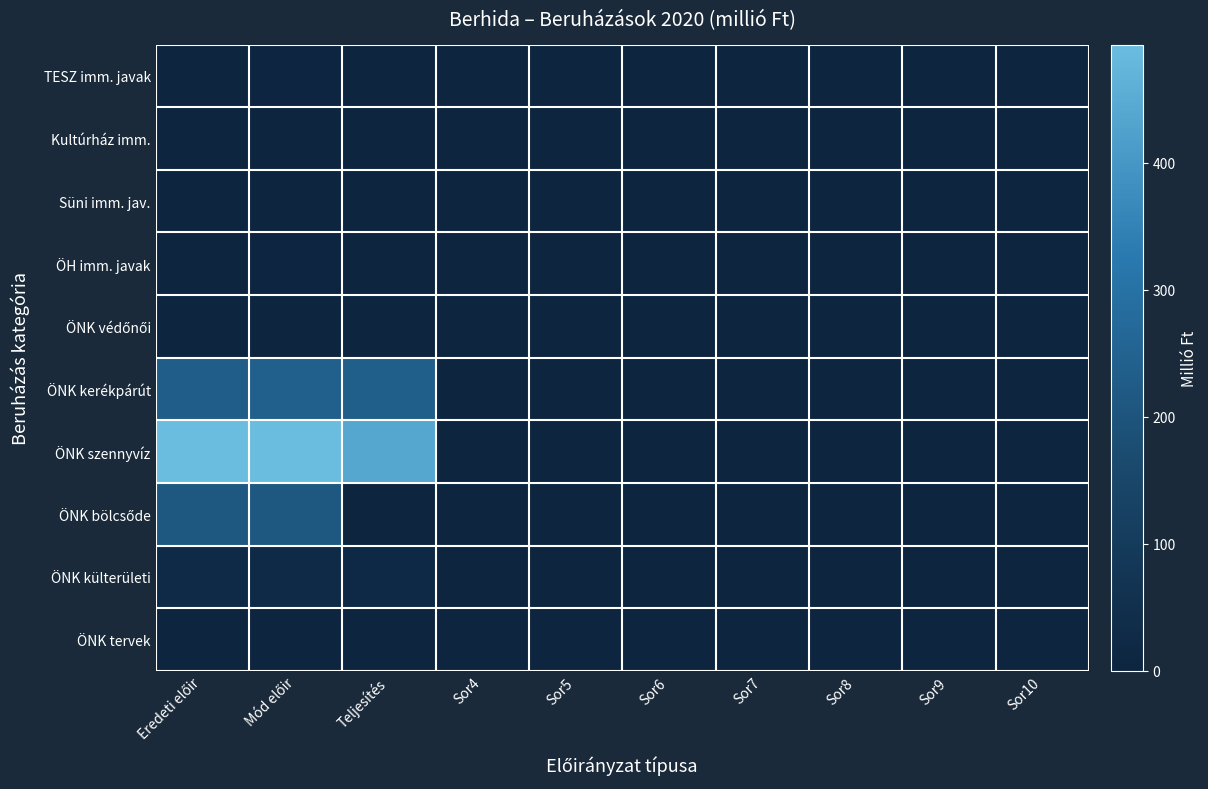

Which series changed the most between Mód előir and Sor7?

ÖNK szennyvíz